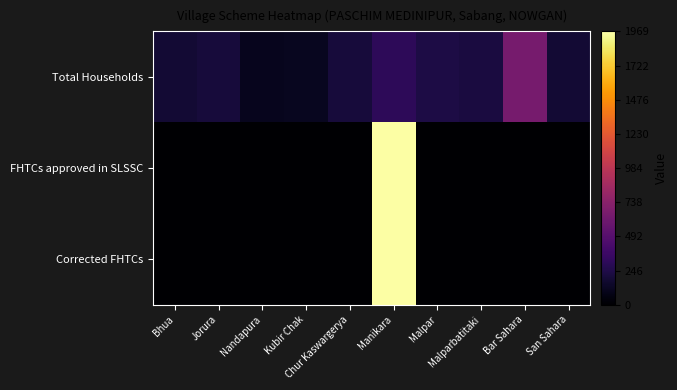

At which category does the chart reach its minimum across all series?

Bhua